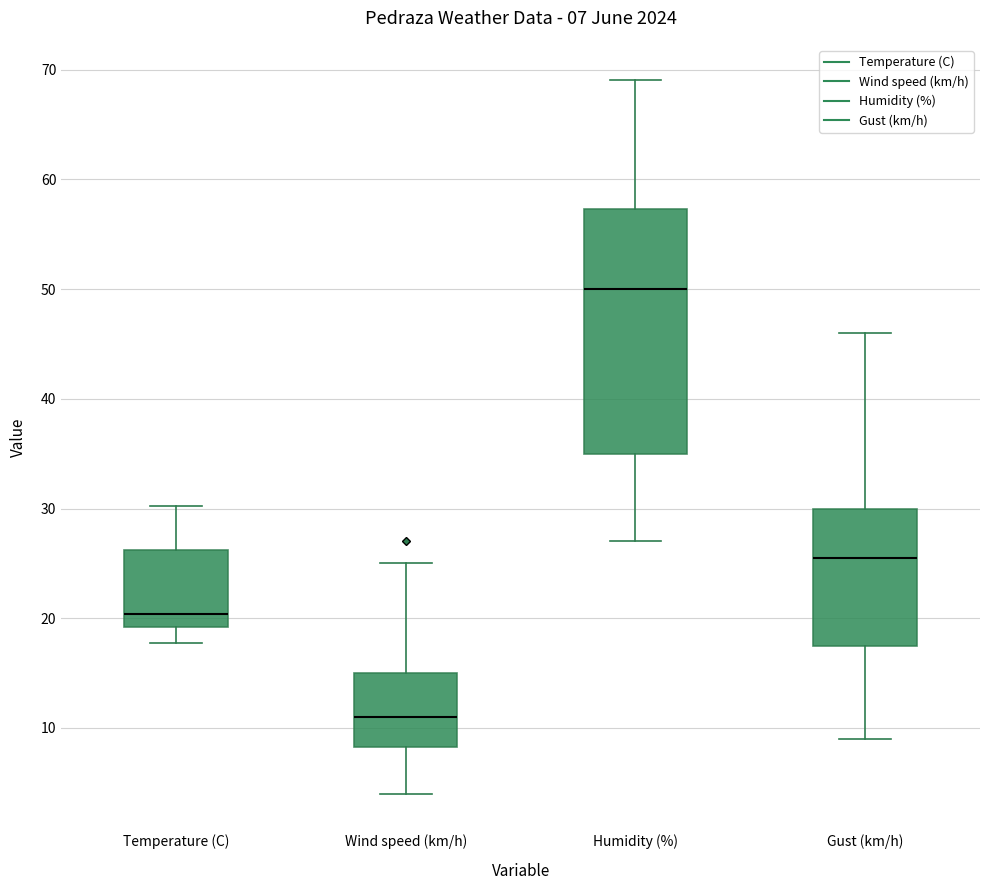

Which box has the highest median line?

Humidity (%)